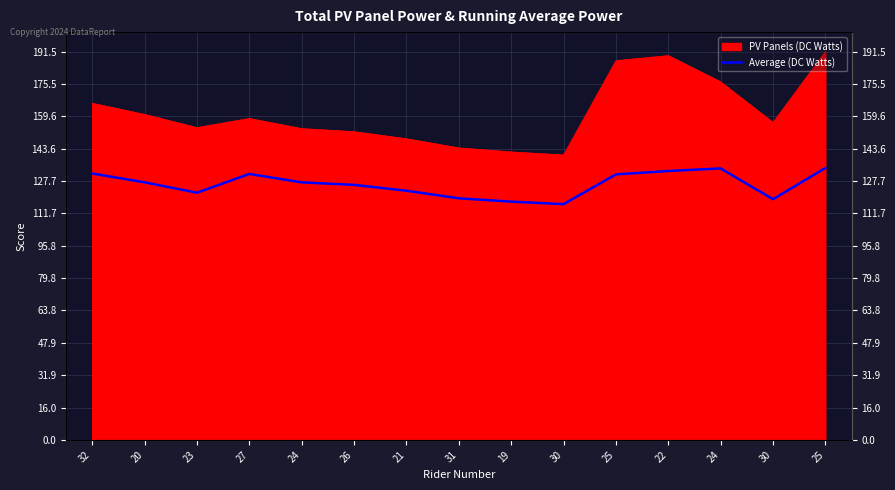

Reading left to right, what are all the values shown in this chart?

32=131.4	20=127.0	23=121.9	27=131.1	24=127.0	26=125.8	21=122.9	31=119.1	19=117.5	30=116.2	25=130.9	22=132.6	24=133.8	30=118.7	25=134.0